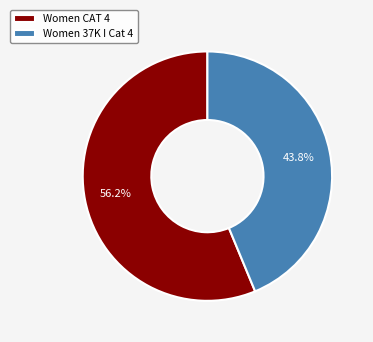

Is there any slice that represents more than half of the pie?

Yes